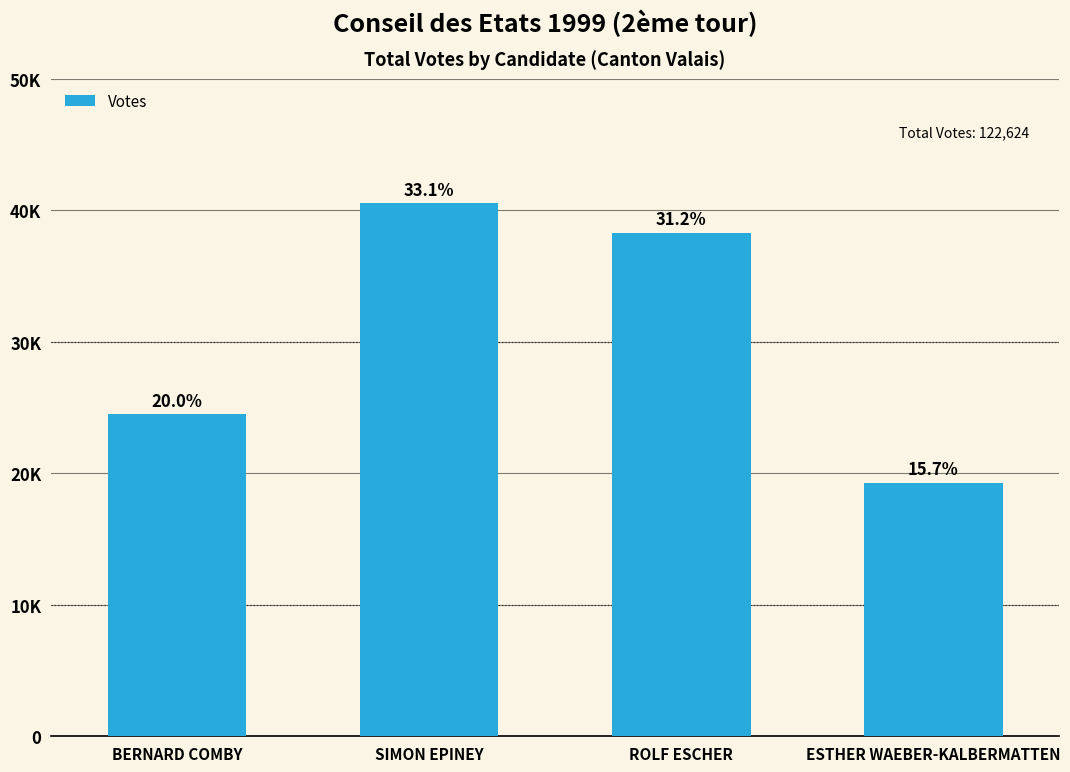

Are the bars horizontal?

No